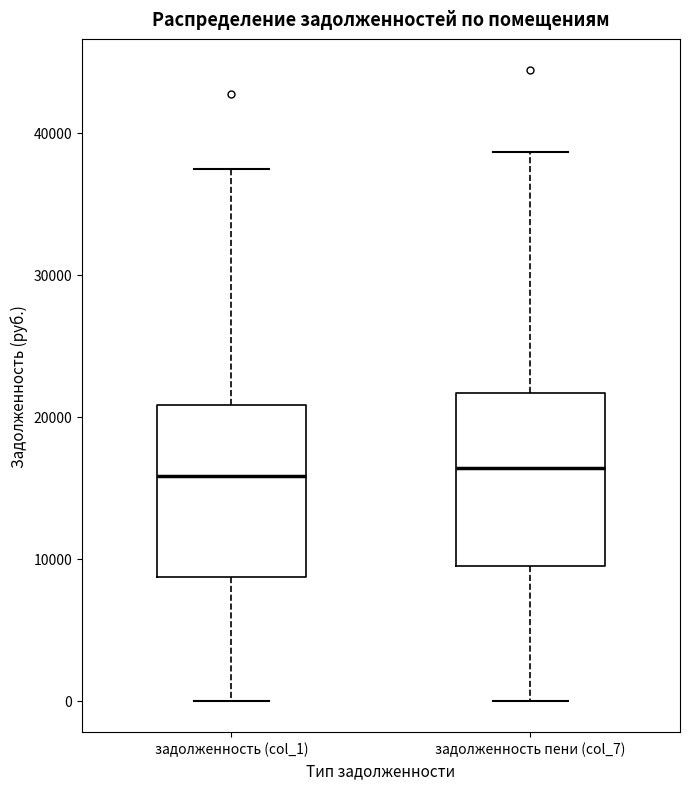

Where does the upper whisker of the box for задолженность (col_1) end on the y-axis? The values are not printed on the chart, so give them approximately, as read against the axis.

37000